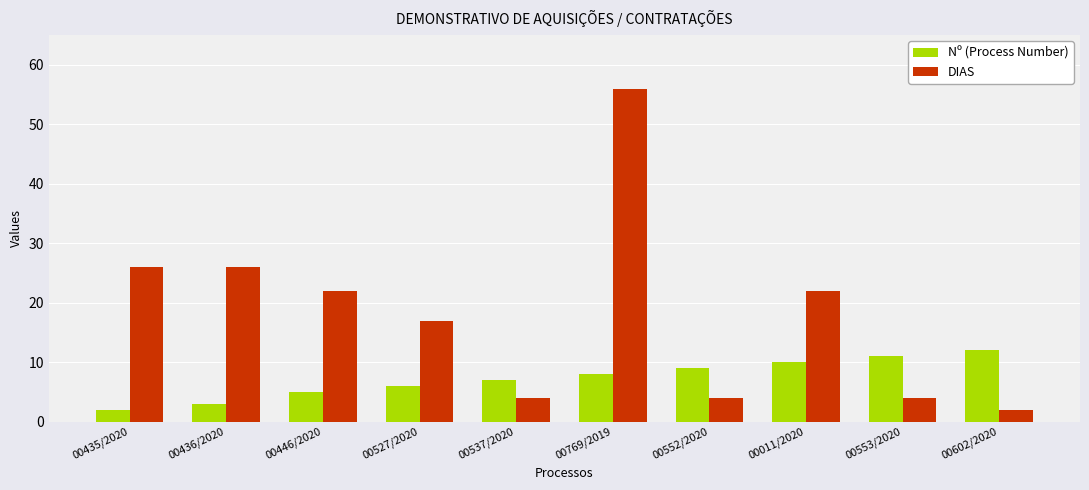

What is the highest value of the Nº (Process Number) series?

12